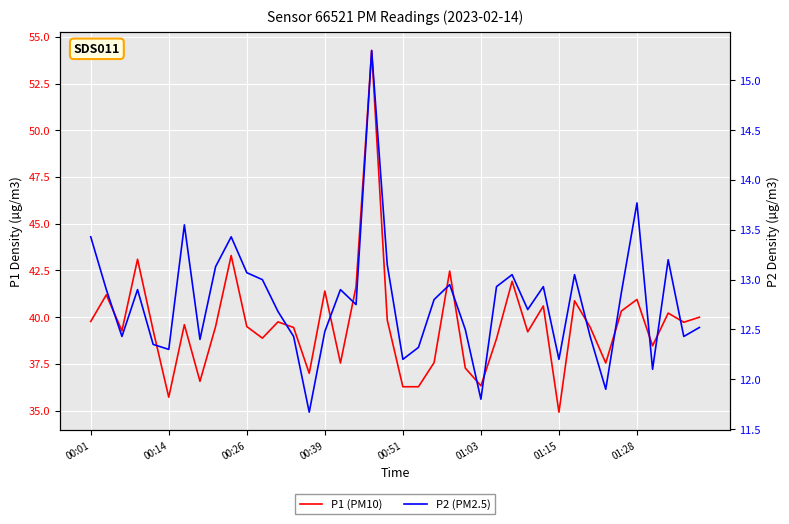

Rank the series by their average value, from highest to lowest.

P1 (PM10), P2 (PM2.5)